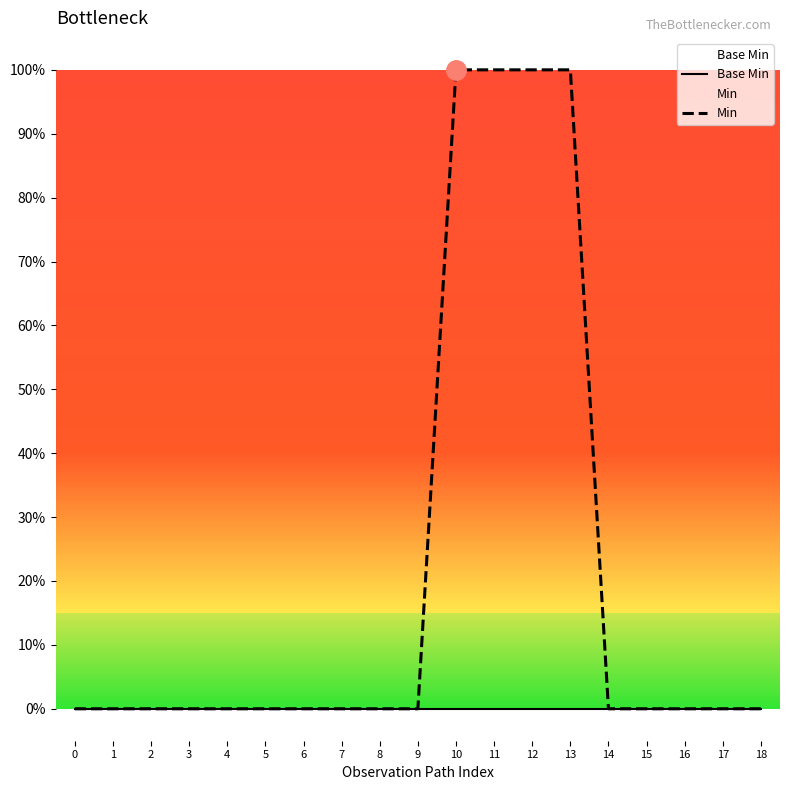

The Min series shows 1 at 16. True or false?

False